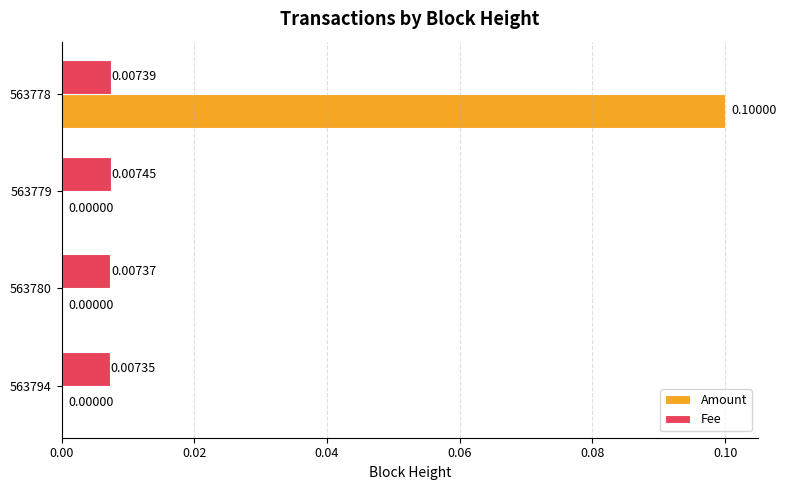

Between 563780 and 563779, which series saw the biggest shift?

Fee